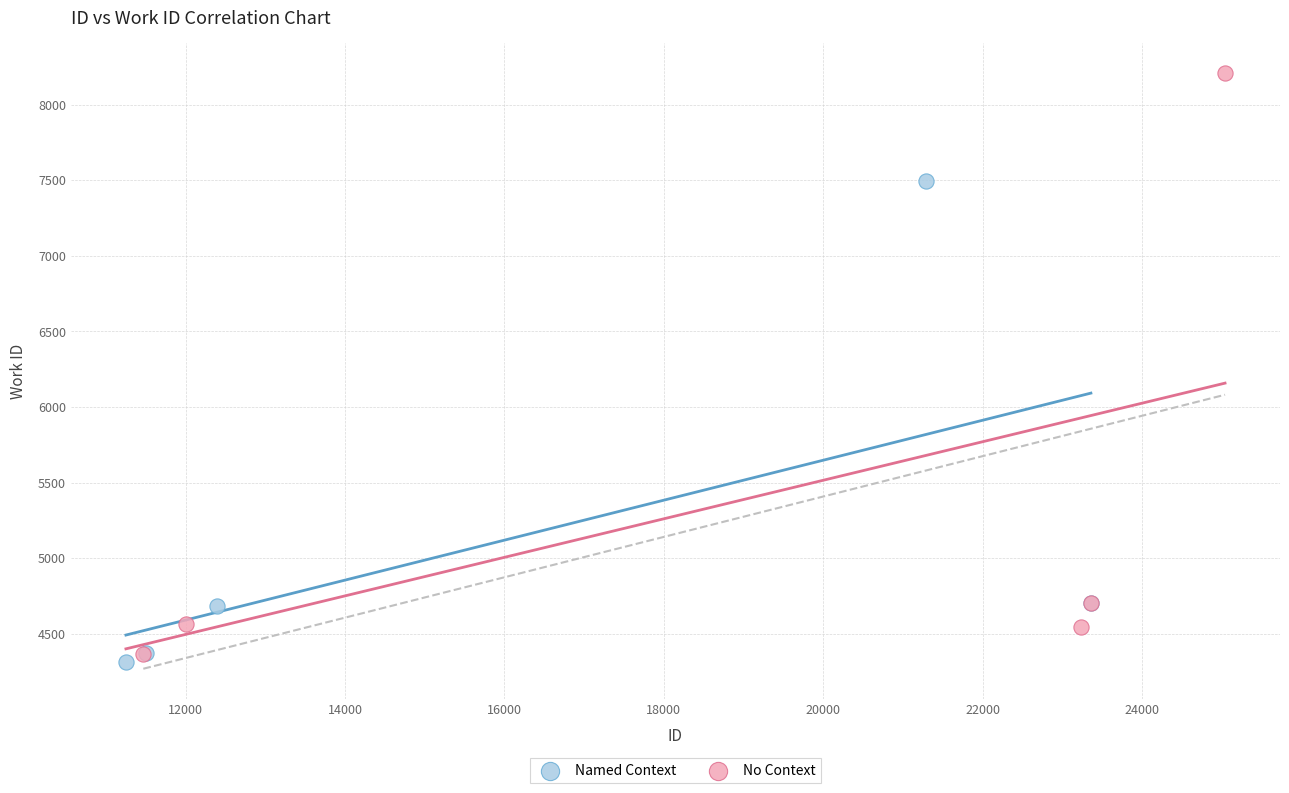

Which series has the widest spread of Y values?

No Context